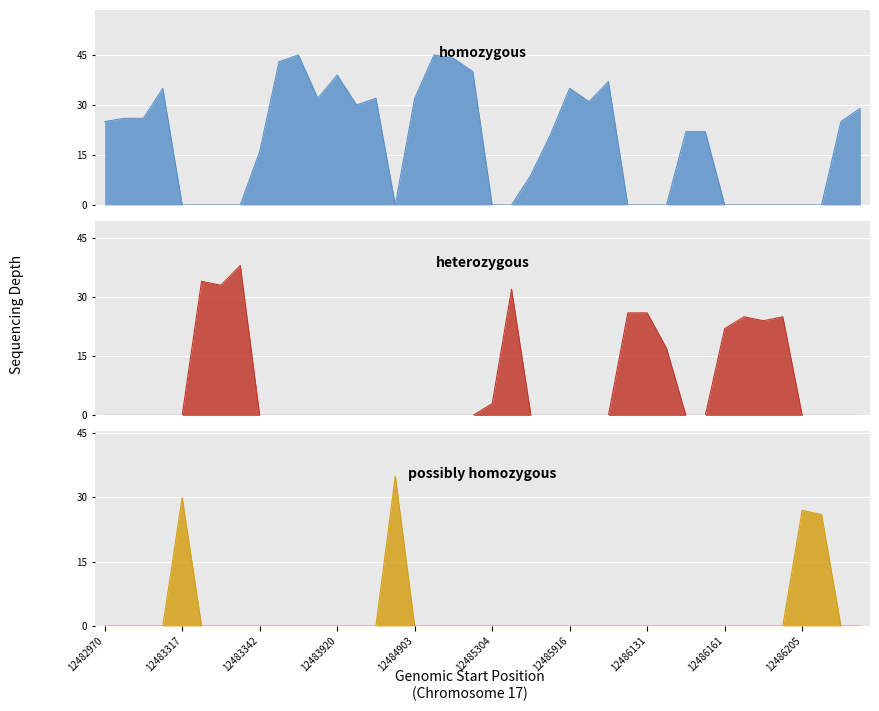

Which category has the highest value in the heterozygous series?

12483341